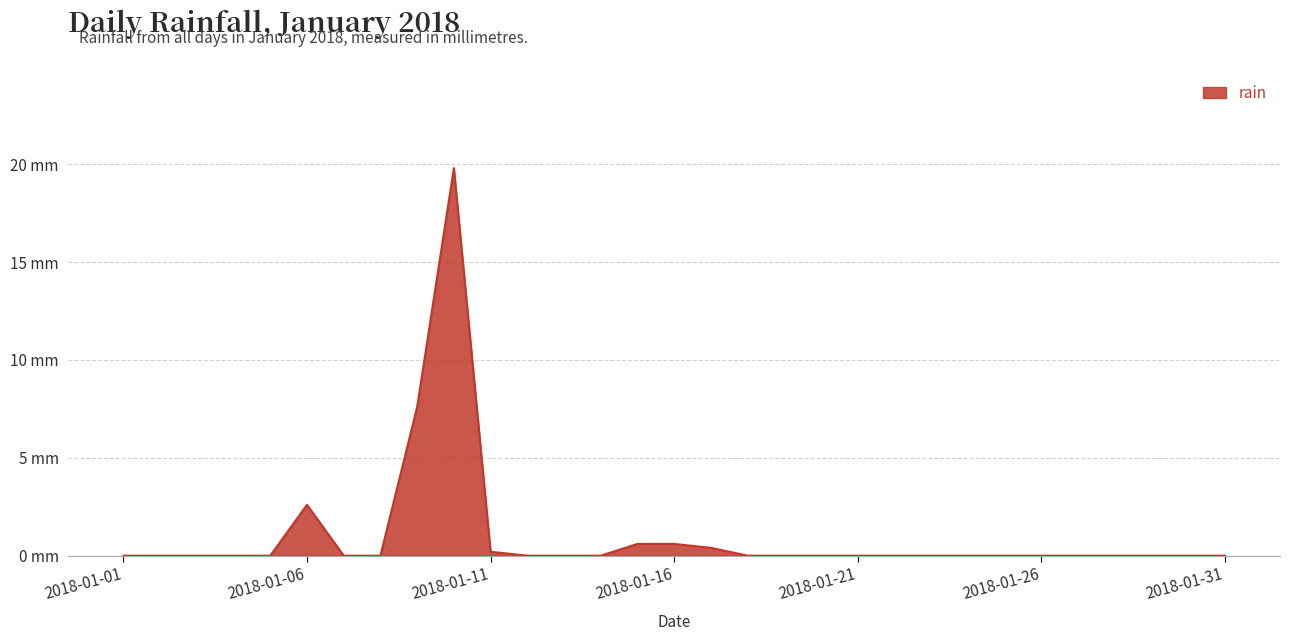

Reading left to right, what are all the values shown in this chart?

0.0	0.0	0.0	0.0	0.0	2.6	0.0	0.0	7.6	19.8	0.2	0.0	0.0	0.0	0.6	0.6	0.4	0.0	0.0	0.0	0.0	0.0	0.0	0.0	0.0	0.0	0.0	0.0	0.0	0.0	0.0